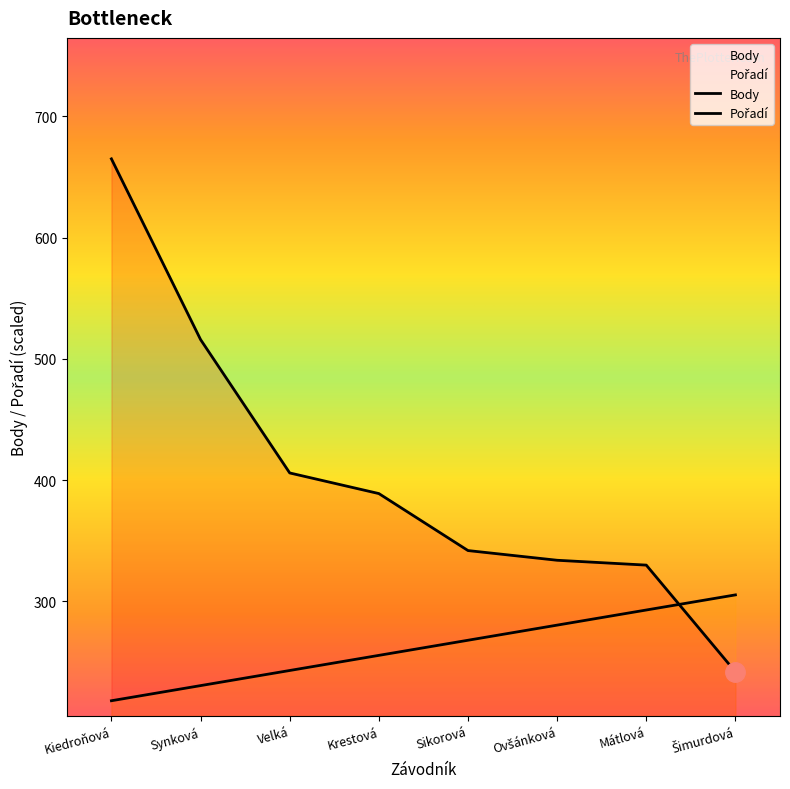

At how many categories does at least one series exceed 441?

2